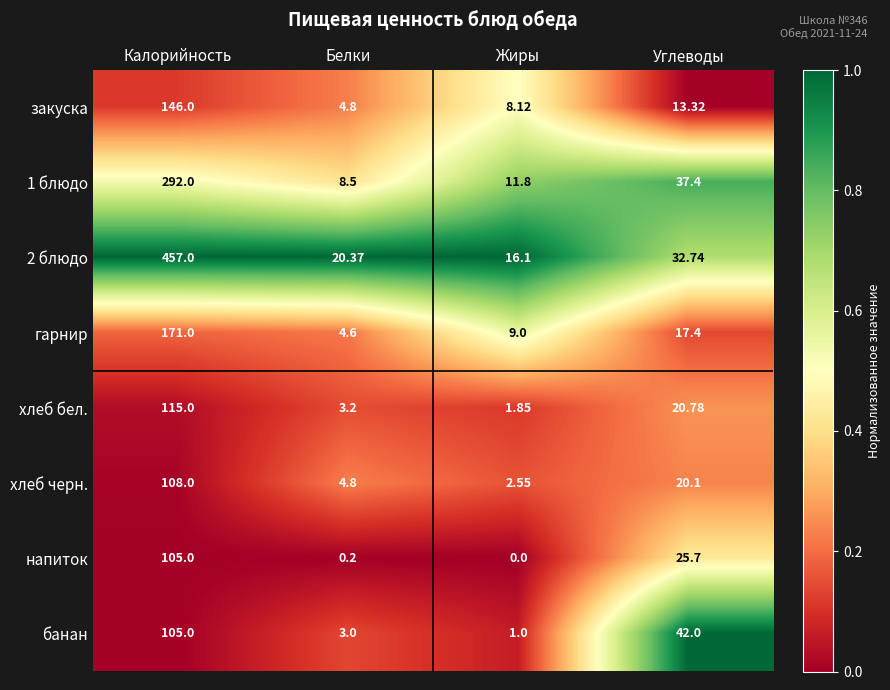

At which category is the sum across all series the highest?

Калорийность